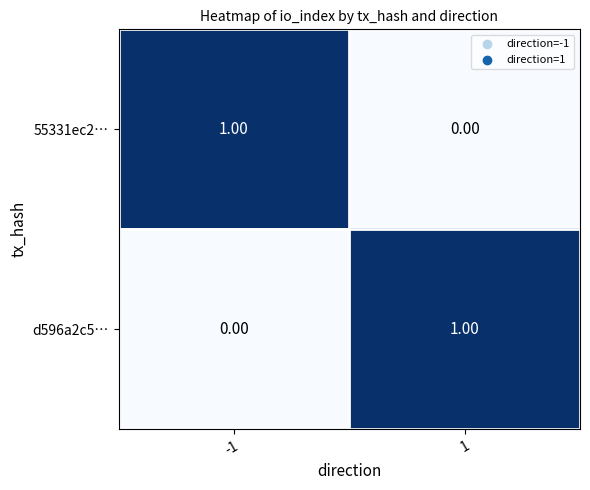

List the labels in order of d596a2c5… value, smallest first.

-1, 1